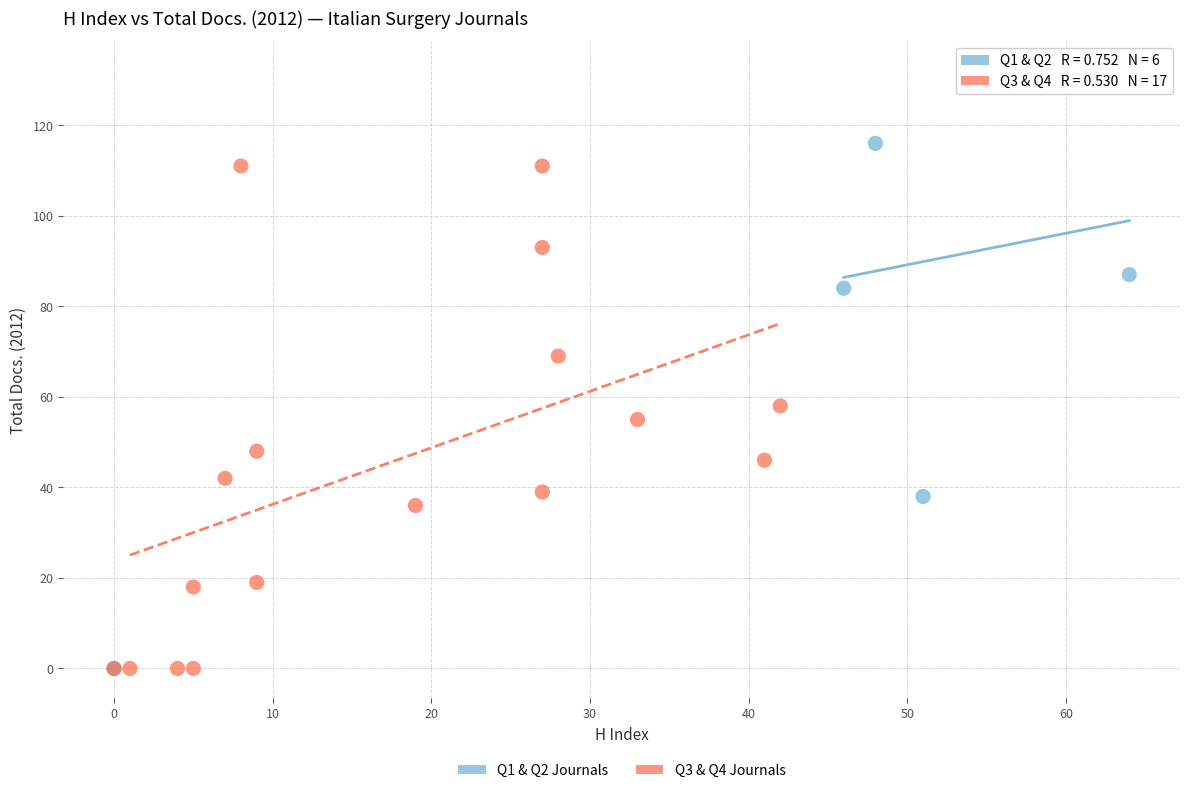

Which series reaches the maximum Y coordinate?

Q1 & Q2 Journals